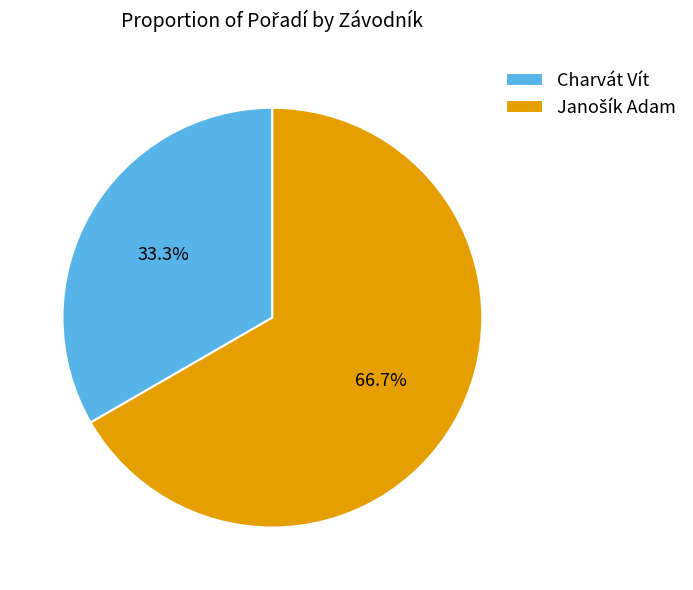

Count the number of slices in the pie.

2